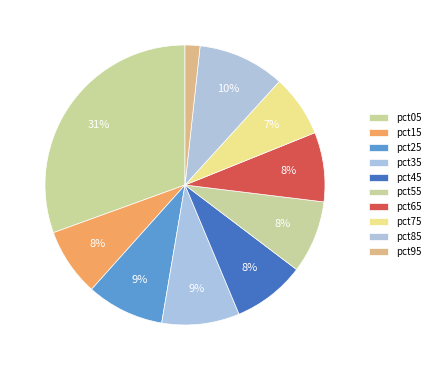

Which slice is the largest?

pct05